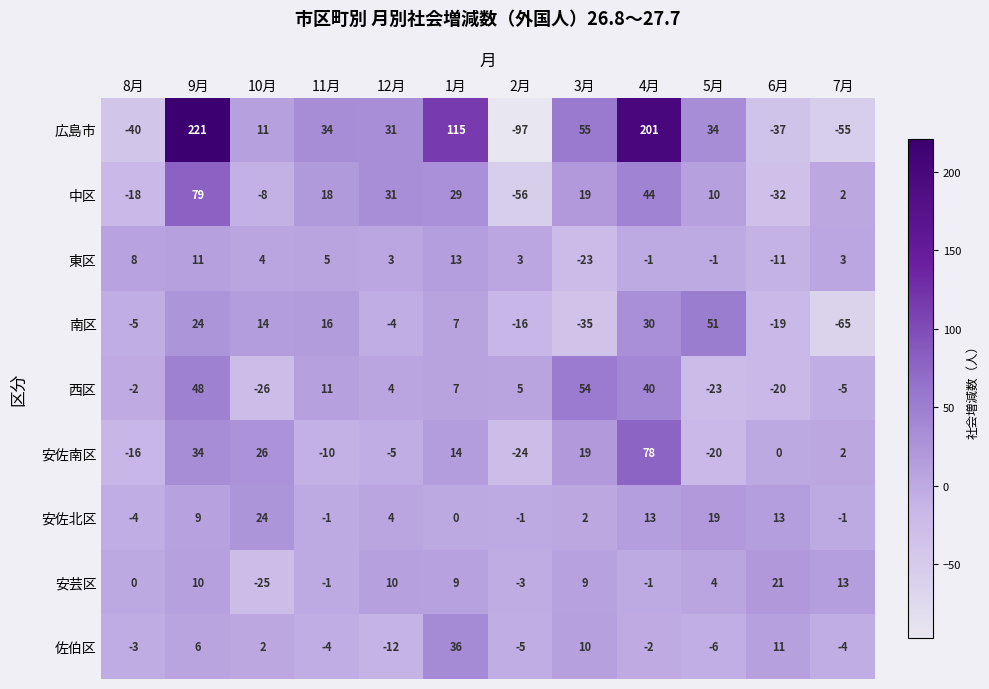

True or false: 安佐北区 has a value of 13 at 6月.

True